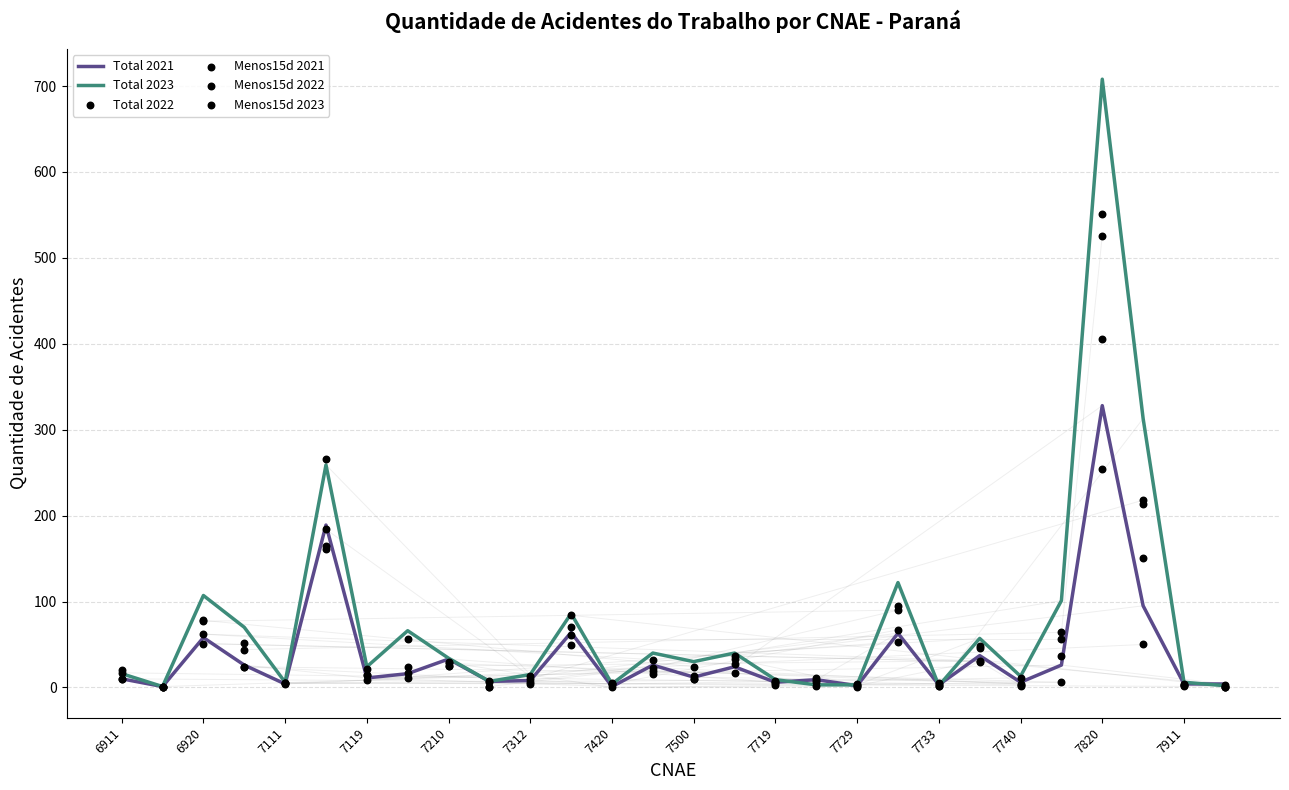

Which series has the largest total across all categories?

Total 2023